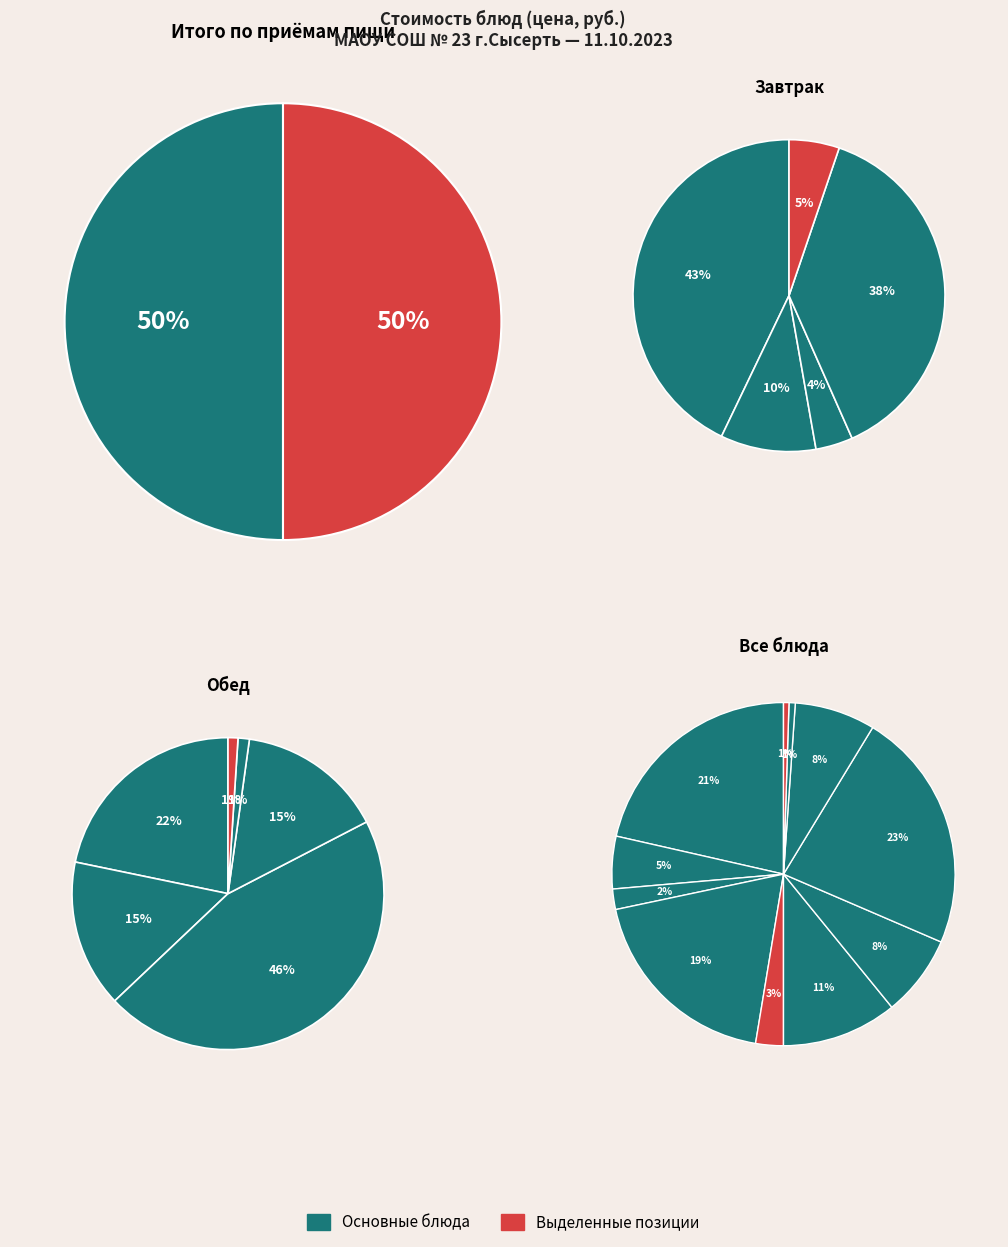

How many slices are in this pie chart?

11